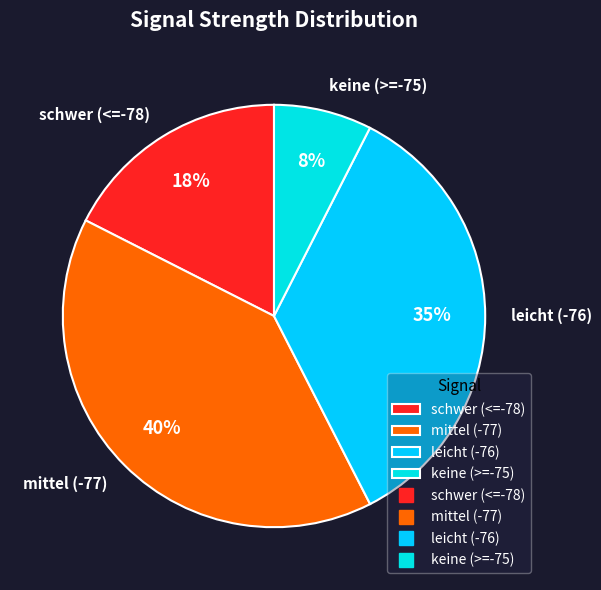

How many slices are in this pie chart?

4